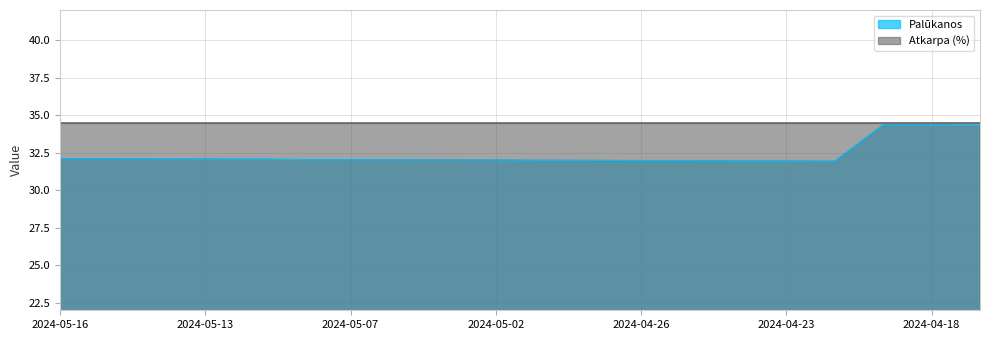

The chart shows a value of 31.9 at 2024-04-24. True or false?

True